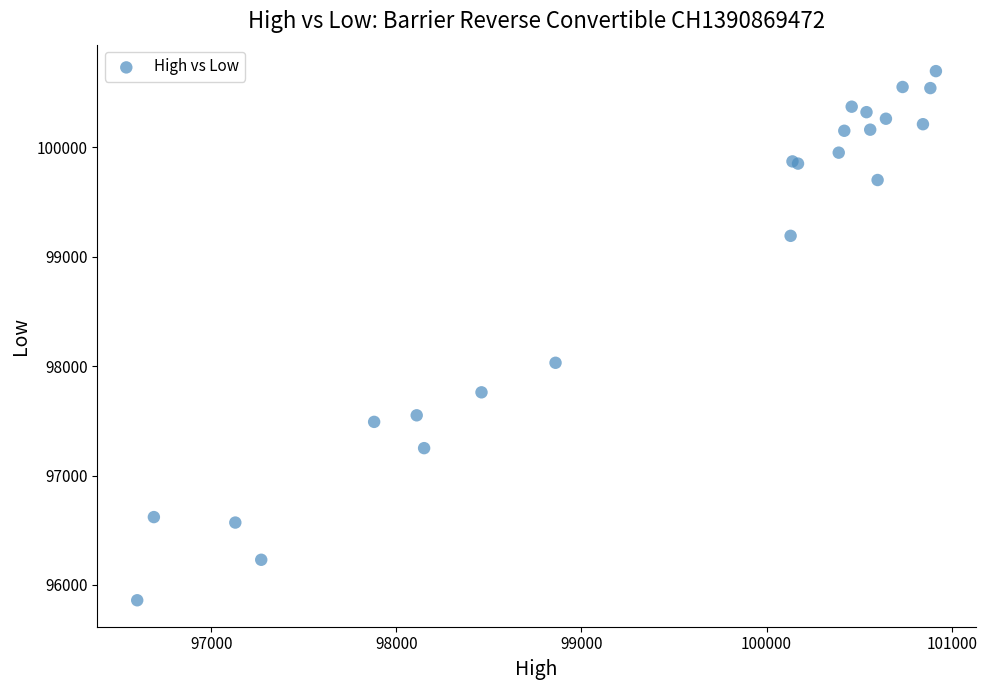

What Y value in the scatter plot is closest to 98277?

98030